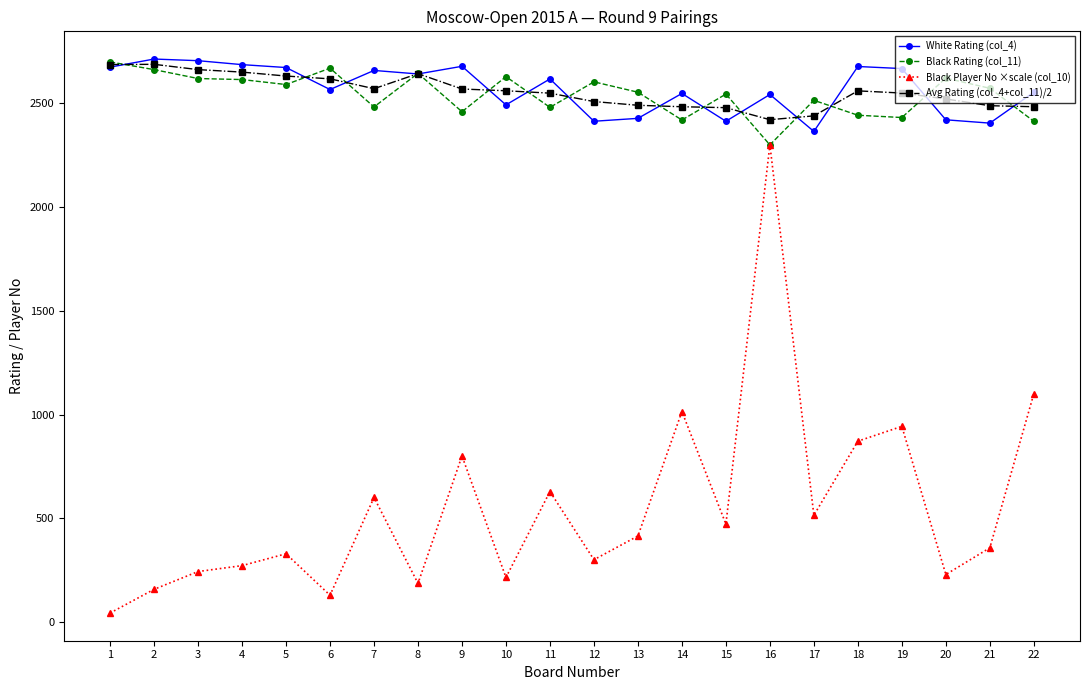

Does the chart have visible grid lines?

No